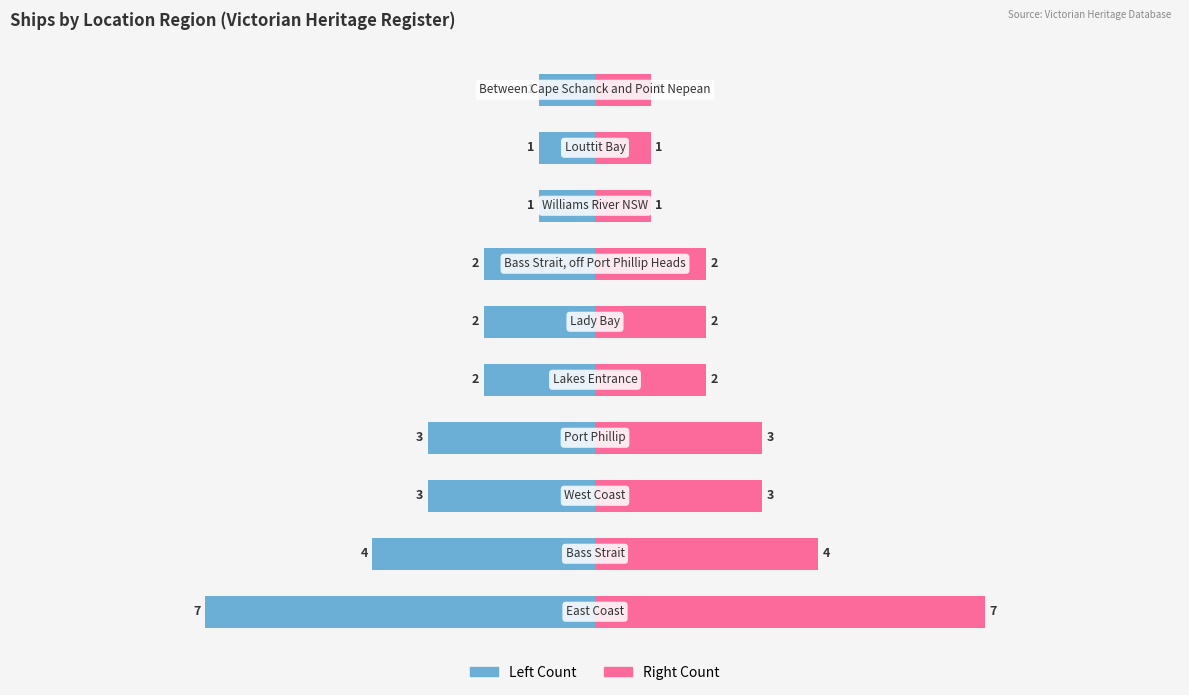

How many bars are there in each group?

2